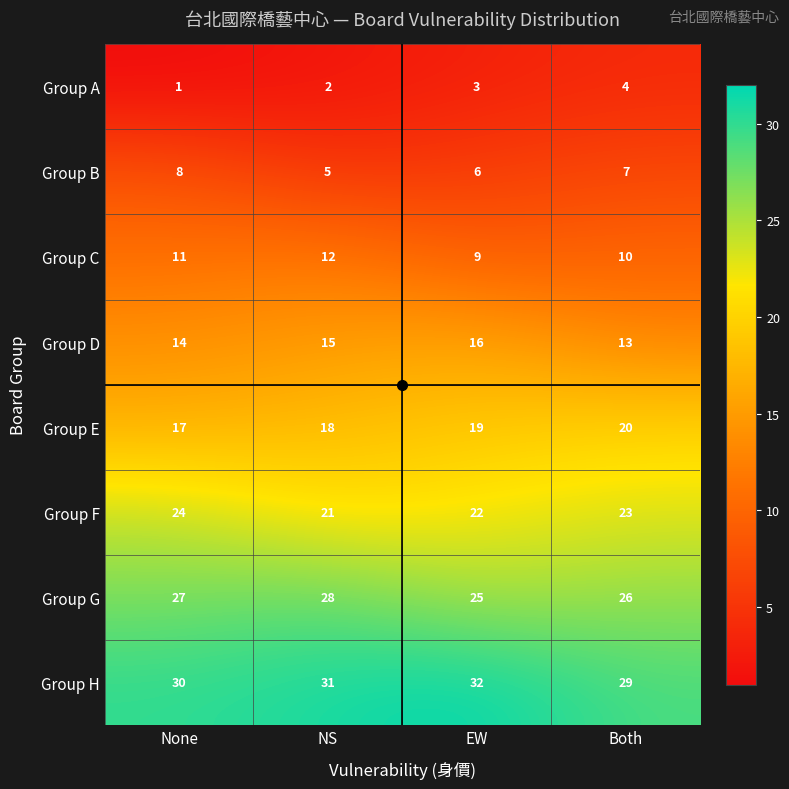

Is it true that Group G equals 13 at EW?

False